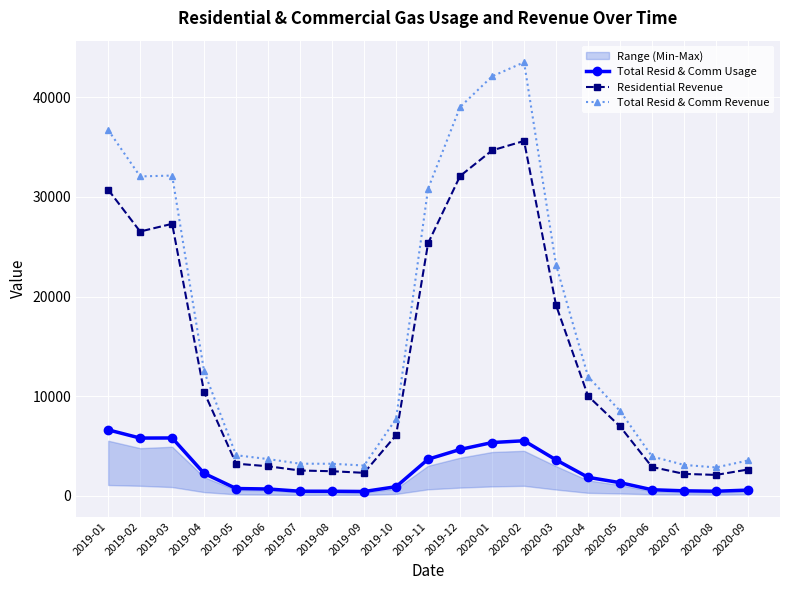

List the labels in order of Residential Revenue value, largest first.

2020-02, 2020-01, 2019-12, 2019-01, 2019-03, 2019-02, 2019-11, 2020-03, 2019-04, 2020-04, 2020-05, 2019-10, 2019-05, 2019-06, 2020-06, 2020-09, 2019-07, 2019-08, 2019-09, 2020-07, 2020-08